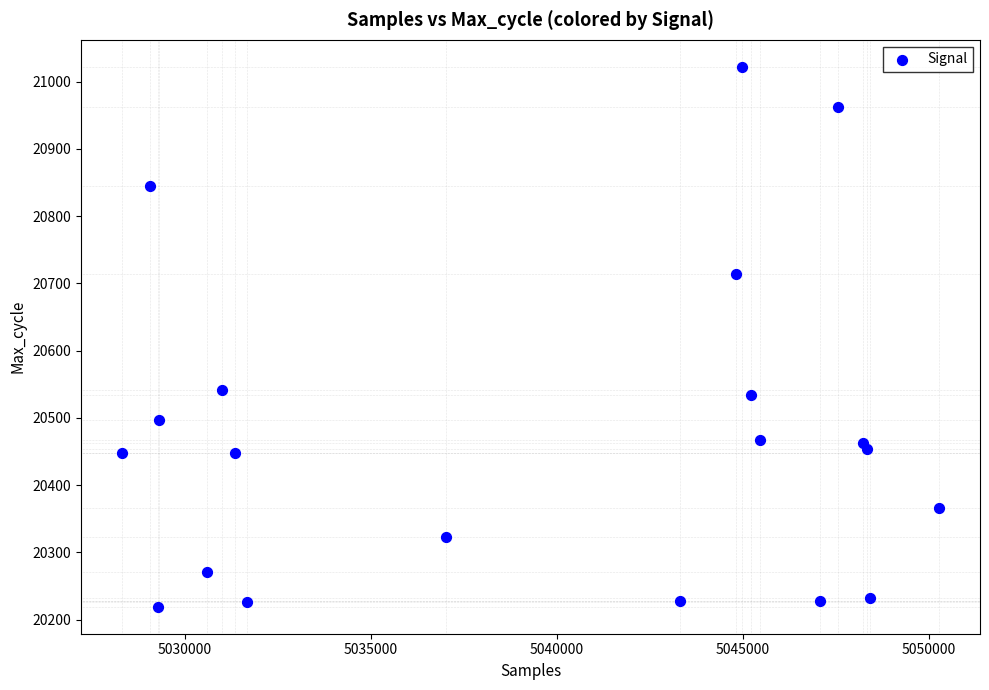

What is the range of X values (max minus min)?

21973